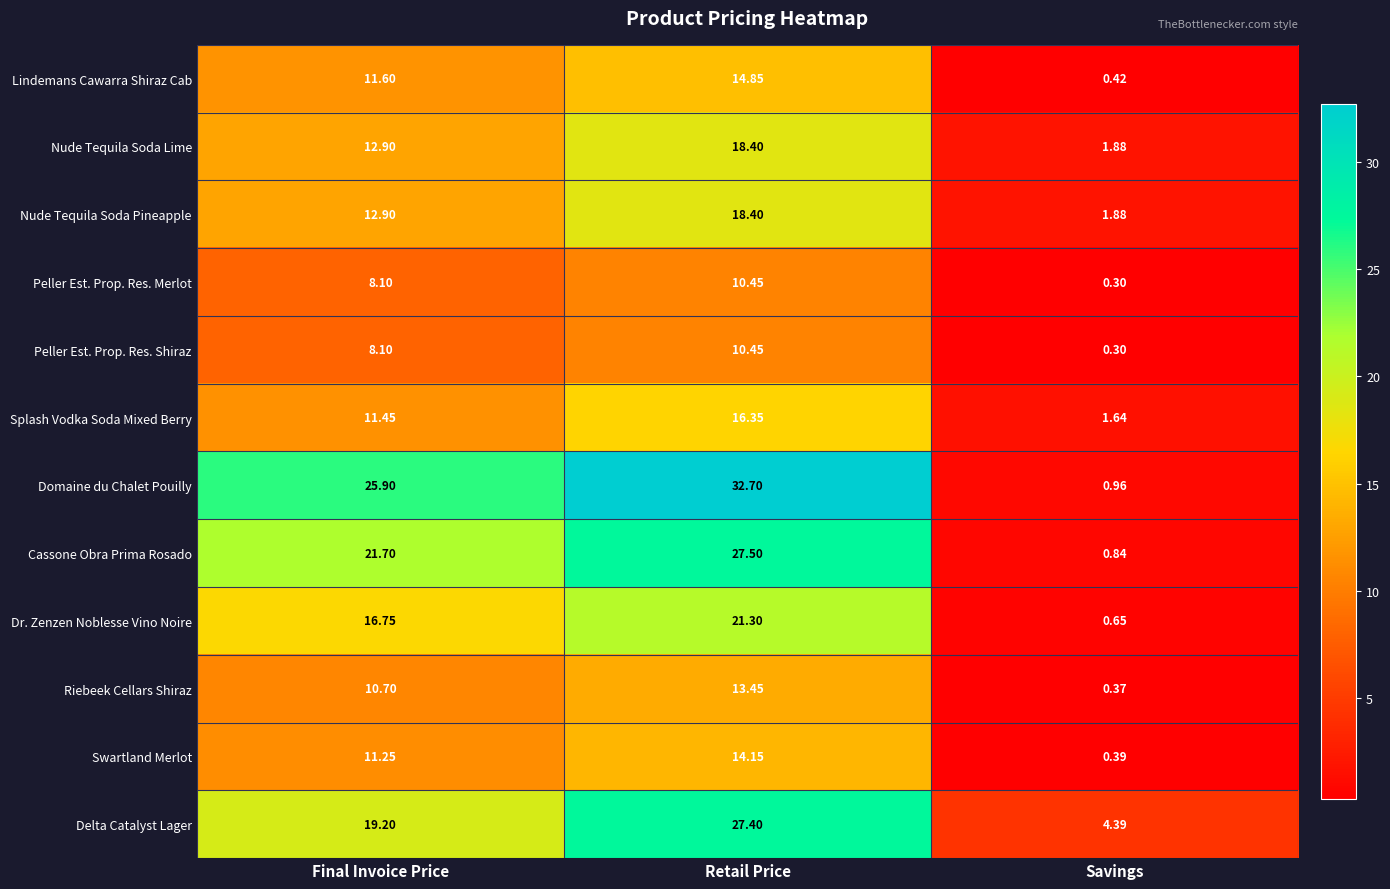

At which category is the sum across all series the highest?

Retail Price